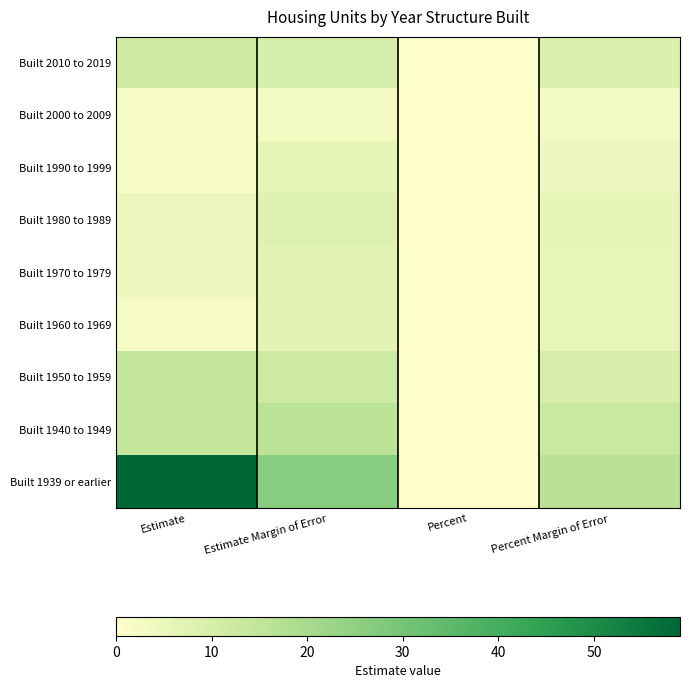

Which series has the largest total across all categories?

Built 1939 or earlier